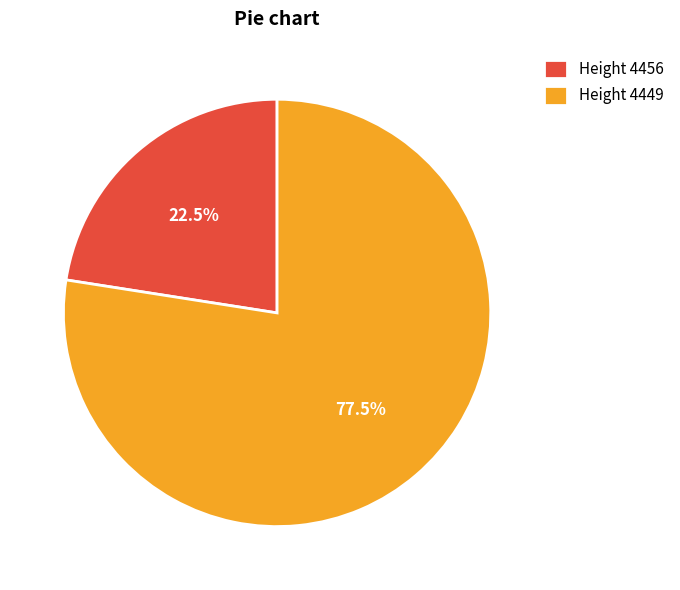

What percentage do Height 4449 and Height 4456 together represent?

100.0%